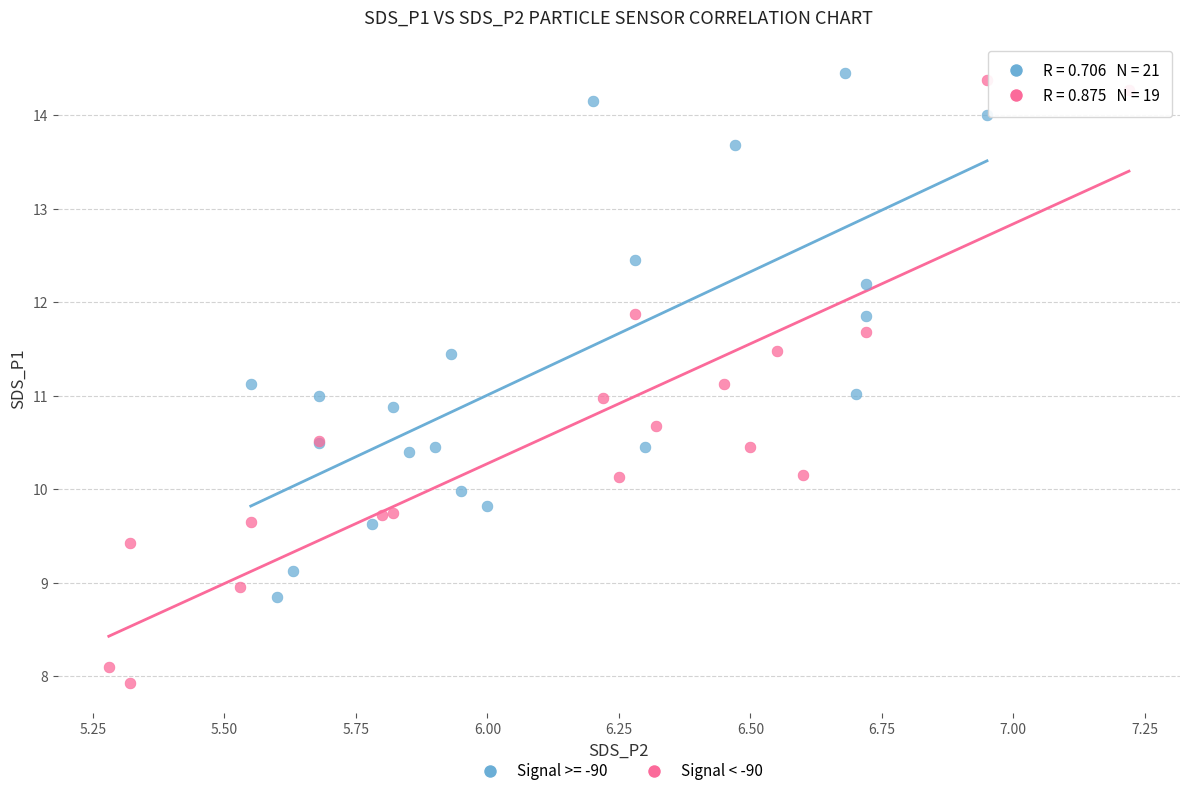

Which series reaches the minimum Y coordinate?

Signal < -90